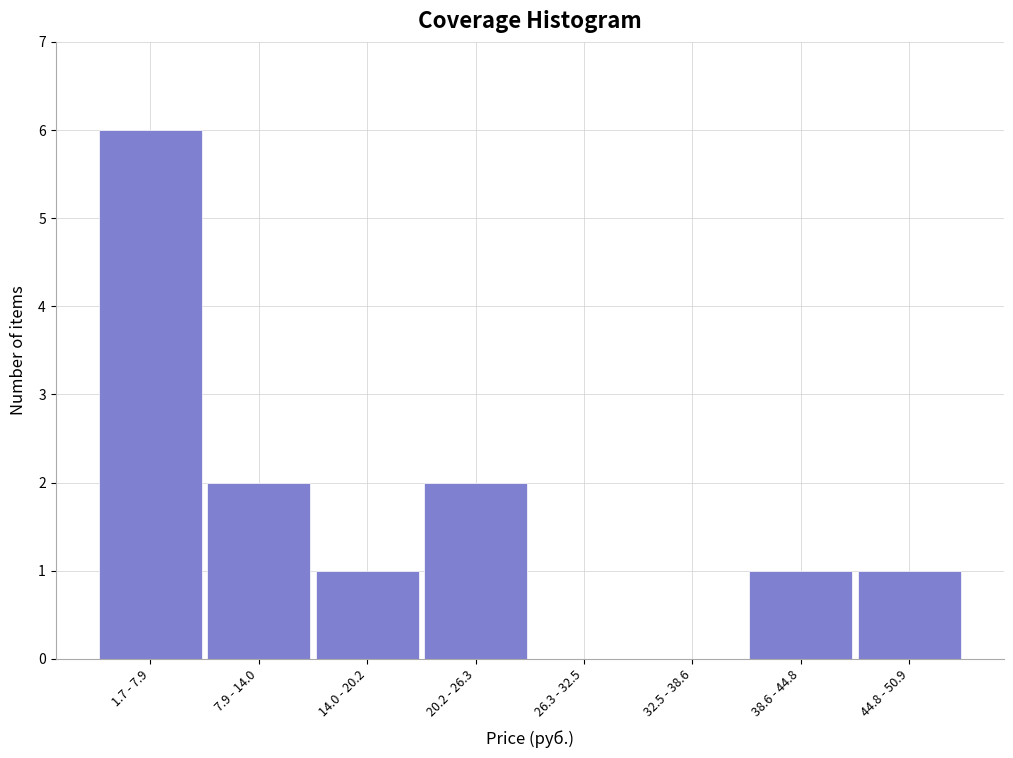

Reading left to right, what are all the values shown in this chart?

1.7 - 7.9=6	7.9 - 14.0=2	14.0 - 20.2=1	20.2 - 26.3=2	26.3 - 32.5=0	32.5 - 38.6=0	38.6 - 44.8=1	44.8 - 50.9=1